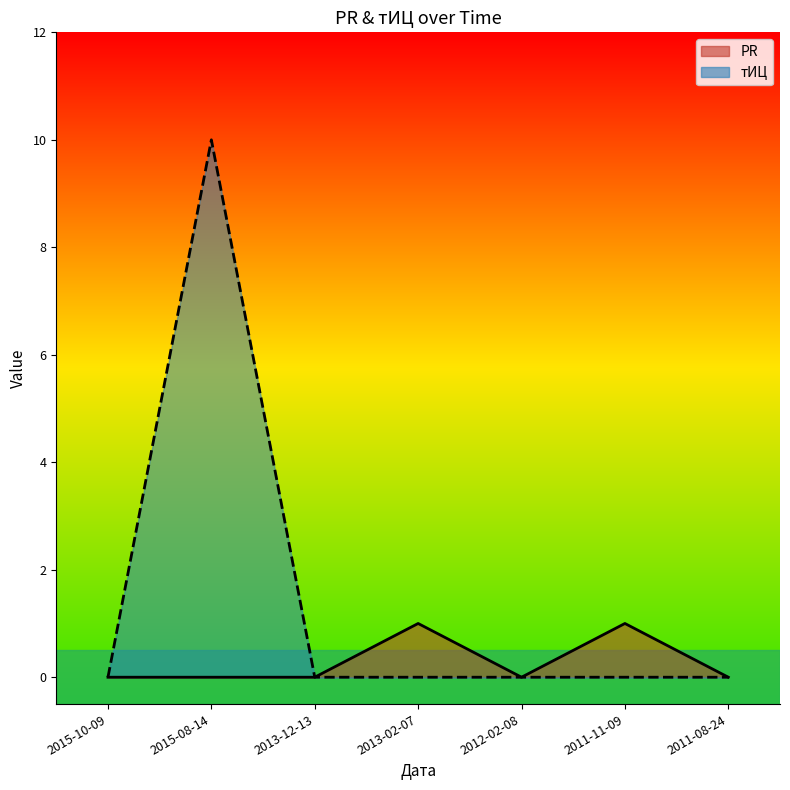

What is the sum of all PR values?

2